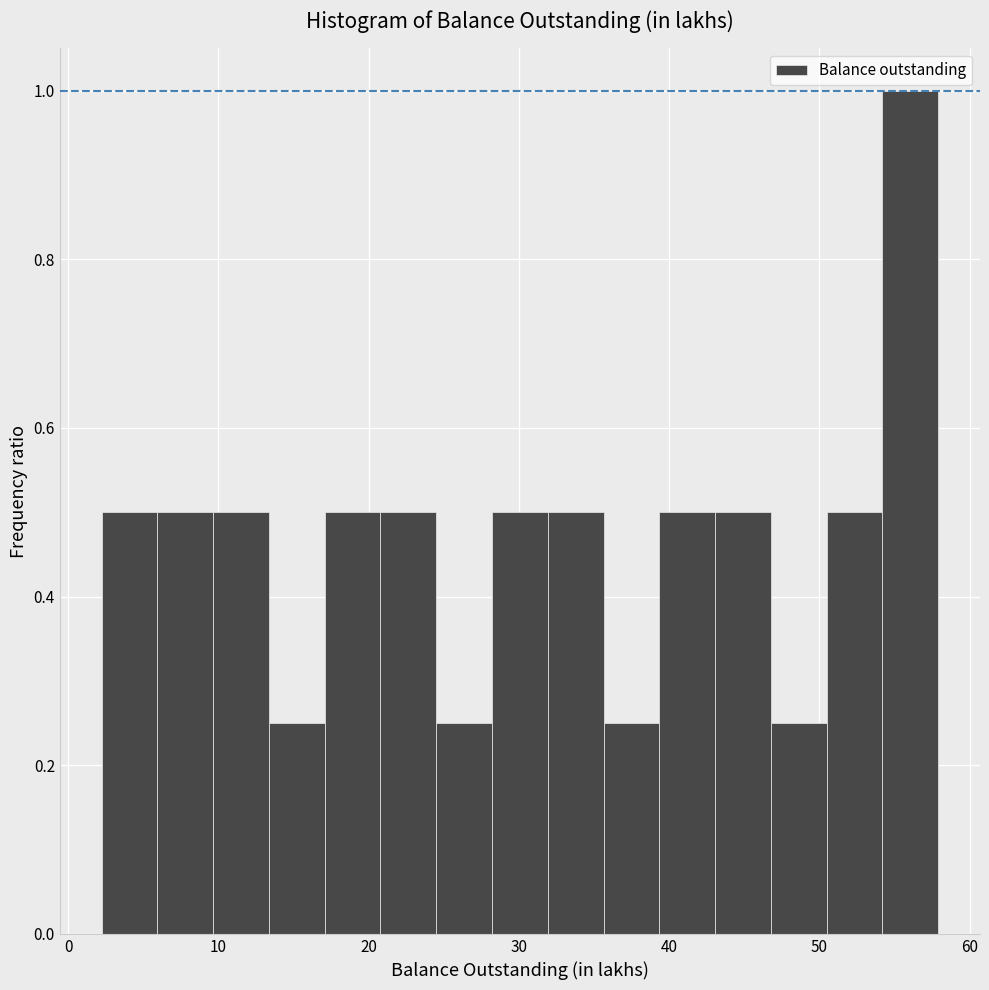

Read against the x-axis, roughly where is the centre of the tallest bar?

56